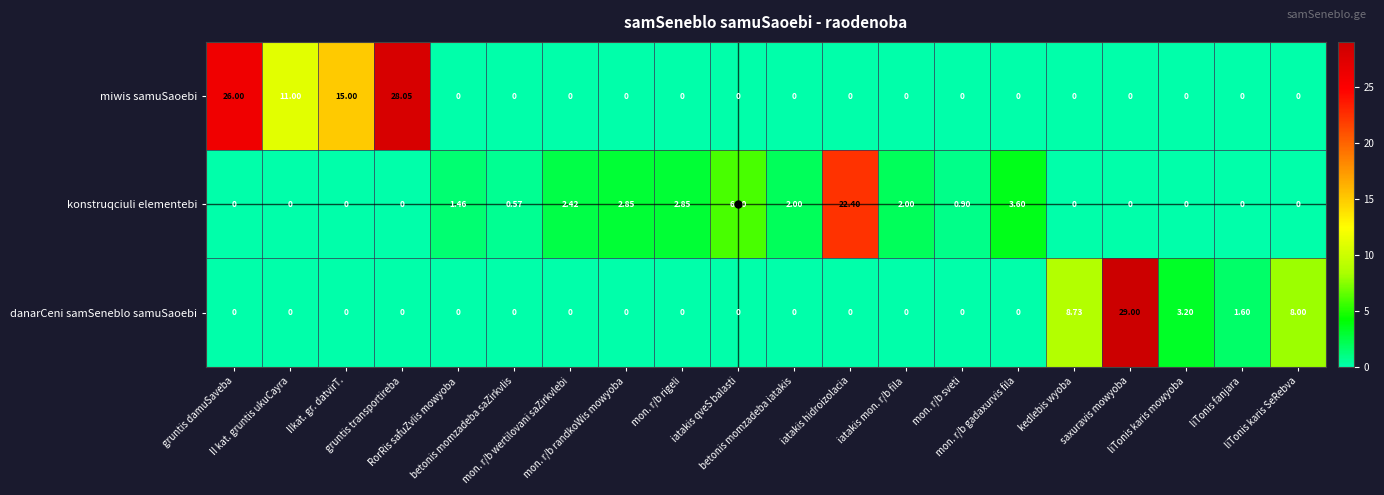

Rank the series by their maximum value, from lowest to highest.

konstruqciuli elementebi, miwis samuSaoebi, danarCeni samSeneblo samuSaoebi